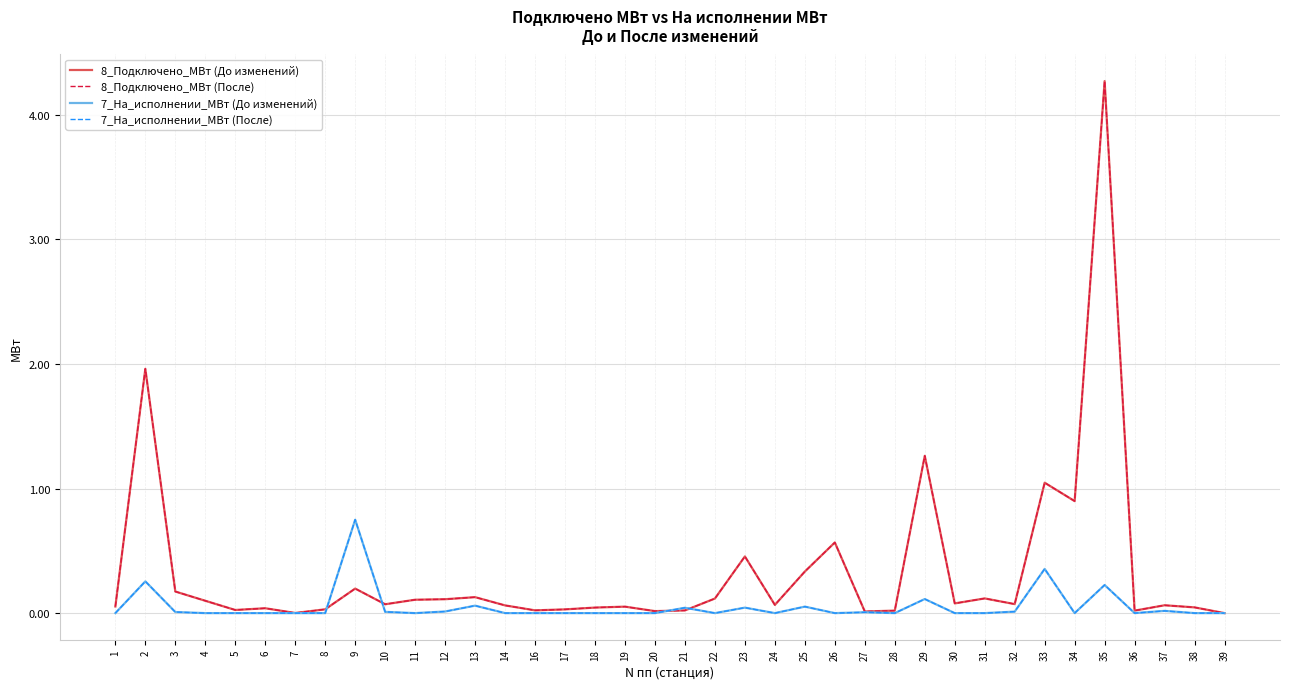

At which category is the sum across all series the highest?

35